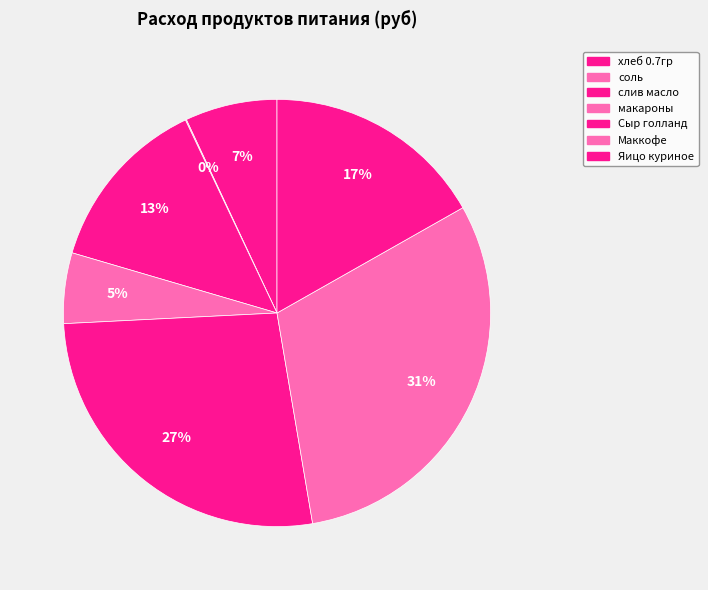

Combined, do макароны and Сыр голланд account for over 50%?

No